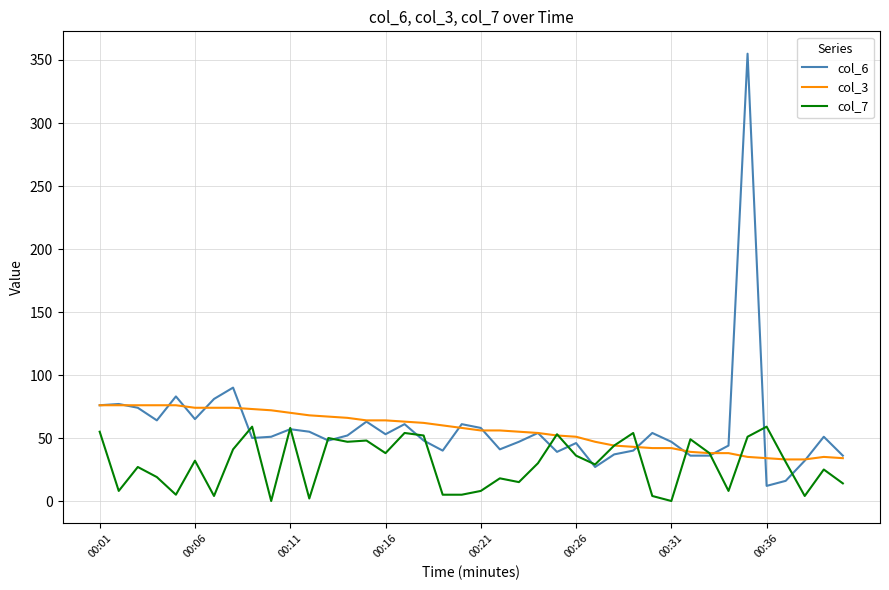

What is the sum of all col_3 values?

2250